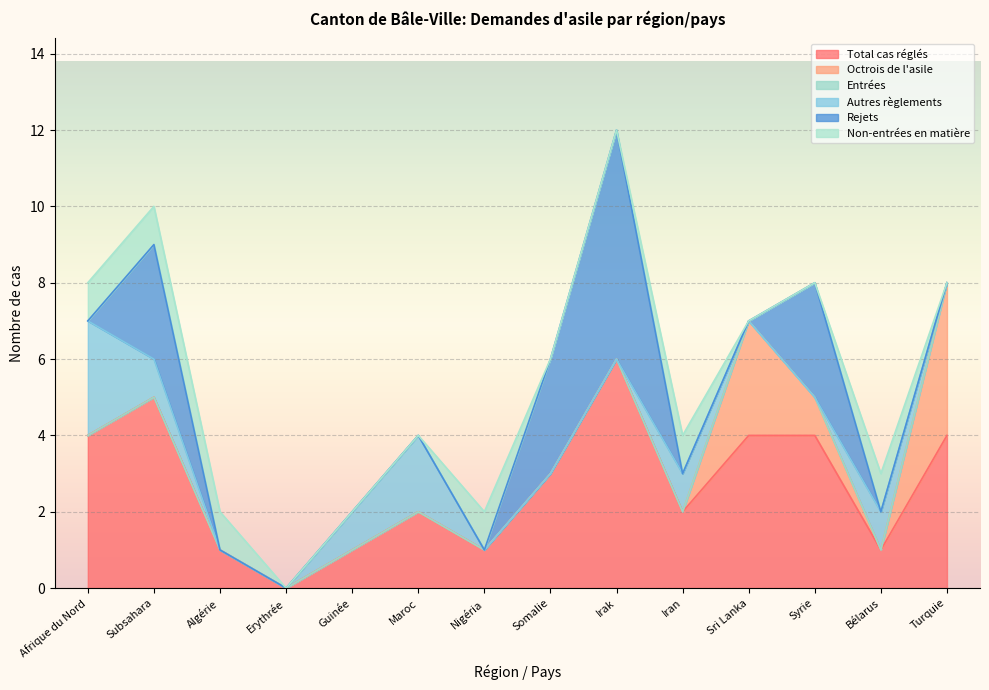

What are all the series names shown in the legend?

Total cas réglés, Octrois de l'asile, Entrées, Autres règlements, Rejets, Non-entrées en matière